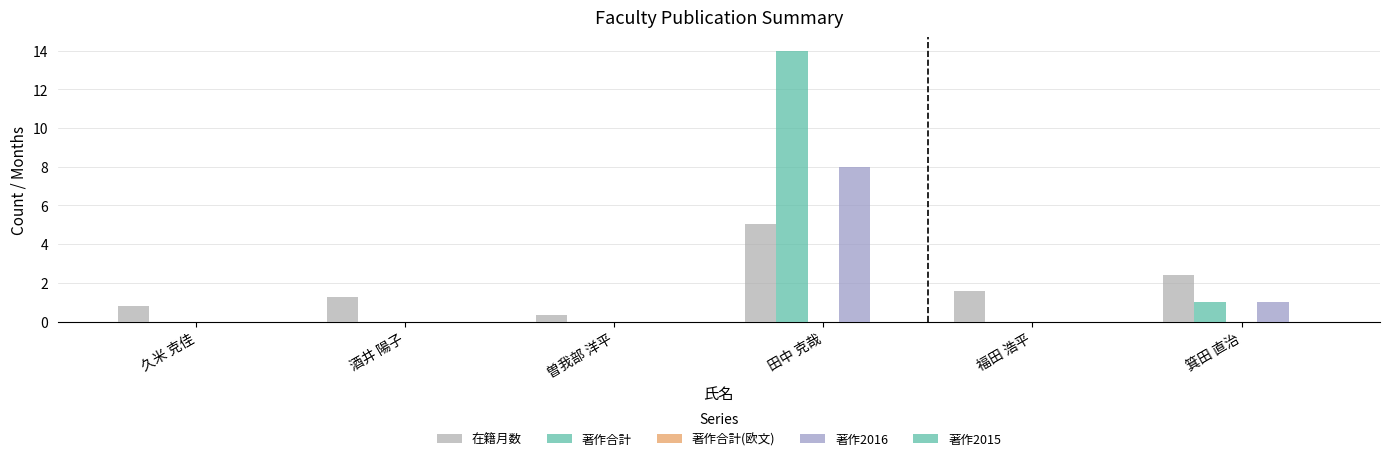

Are the bars horizontal?

No